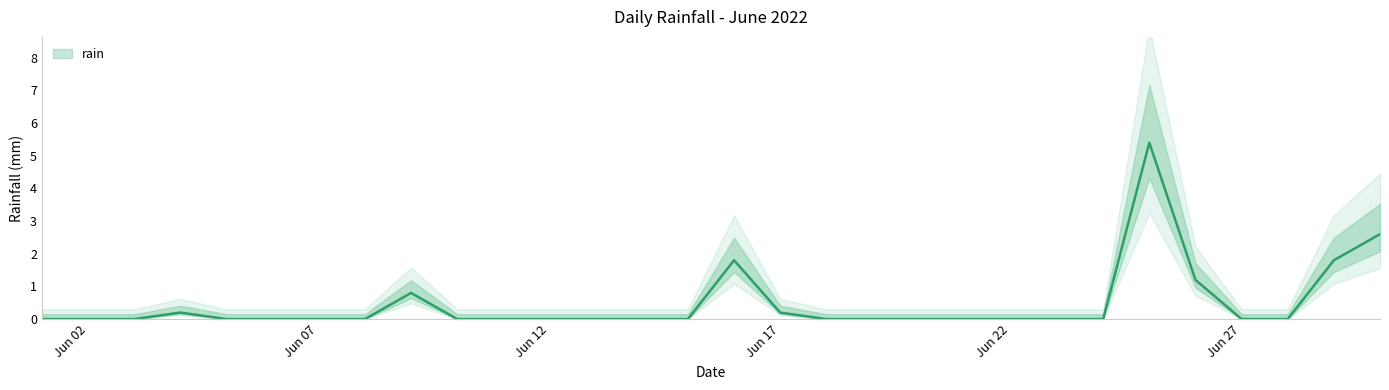

How many lines are shown in the chart?

1